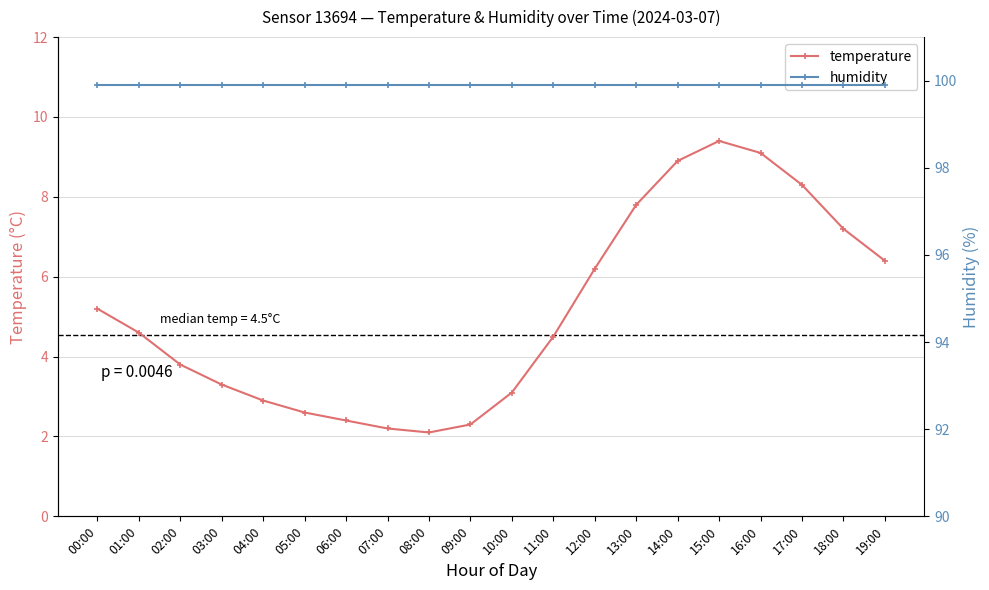

Reading right to left, what are all the values shown in this chart?

temperature: 19:00=6.4	18:00=7.2	17:00=8.3	16:00=9.1	15:00=9.4	14:00=8.9	13:00=7.8	12:00=6.2	11:00=4.5	10:00=3.1	09:00=2.3	08:00=2.1	07:00=2.2	06:00=2.4	05:00=2.6	04:00=2.9	03:00=3.3	02:00=3.8	01:00=4.6	00:00=5.2
humidity: 19:00=99.9	18:00=99.9	17:00=99.9	16:00=99.9	15:00=99.9	14:00=99.9	13:00=99.9	12:00=99.9	11:00=99.9	10:00=99.9	09:00=99.9	08:00=99.9	07:00=99.9	06:00=99.9	05:00=99.9	04:00=99.9	03:00=99.9	02:00=99.9	01:00=99.9	00:00=99.9